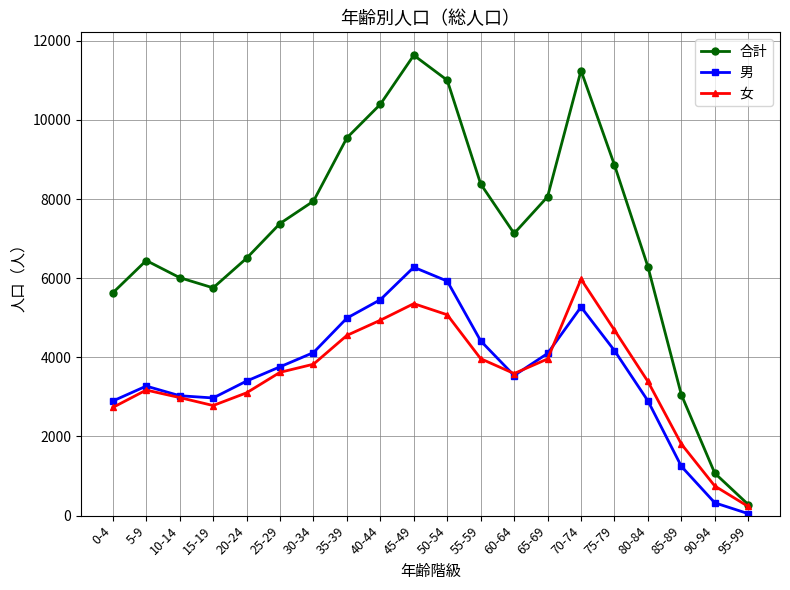

What is the sum of the 女 values at 15-19 and 85-89?

4592